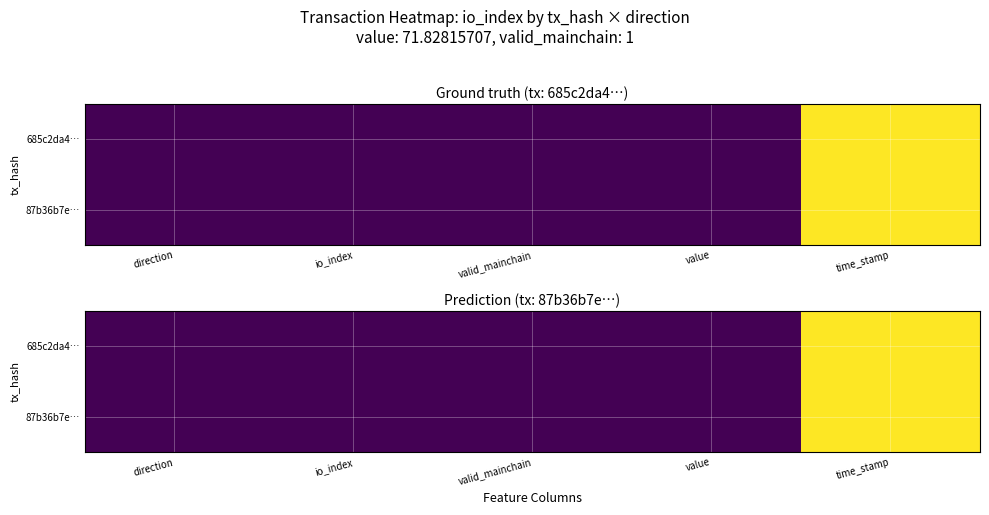

Between time_stamp and direction, which is larger?

time_stamp